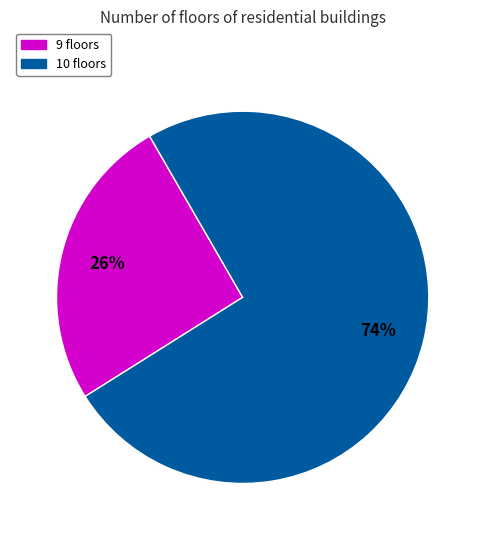

To the nearest percent, what percentage of the pie is 10 floors?

74%